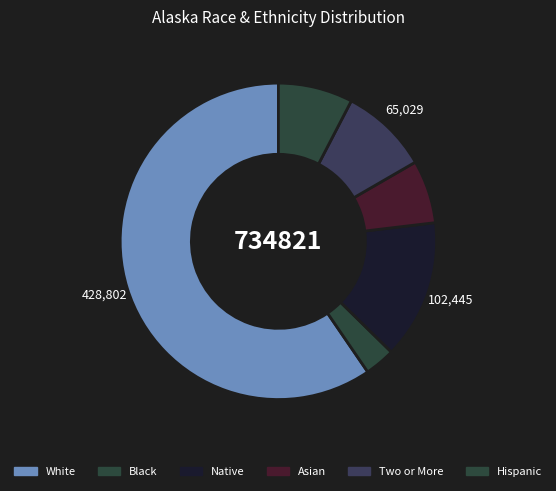

Is the sum of Black and Two or More greater than half?

No